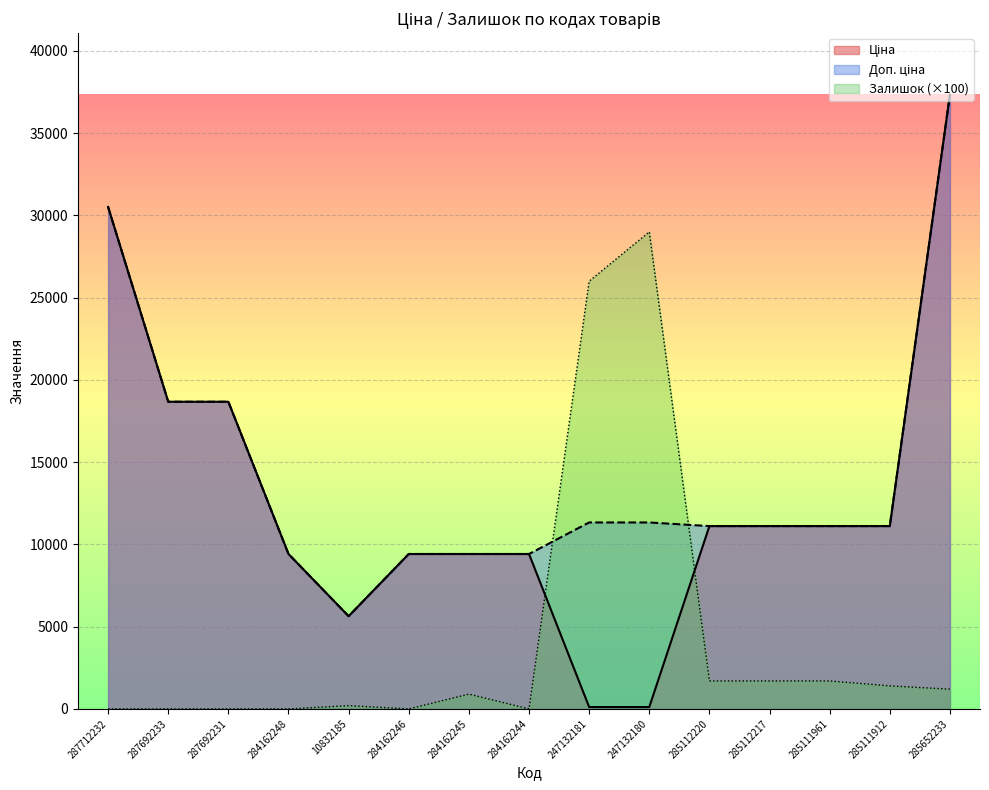

What position from the left is 247132181?

9